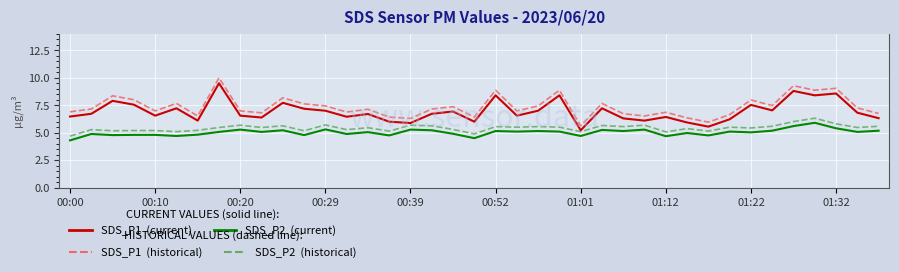

What is the maximum value shown in the chart?

10.0